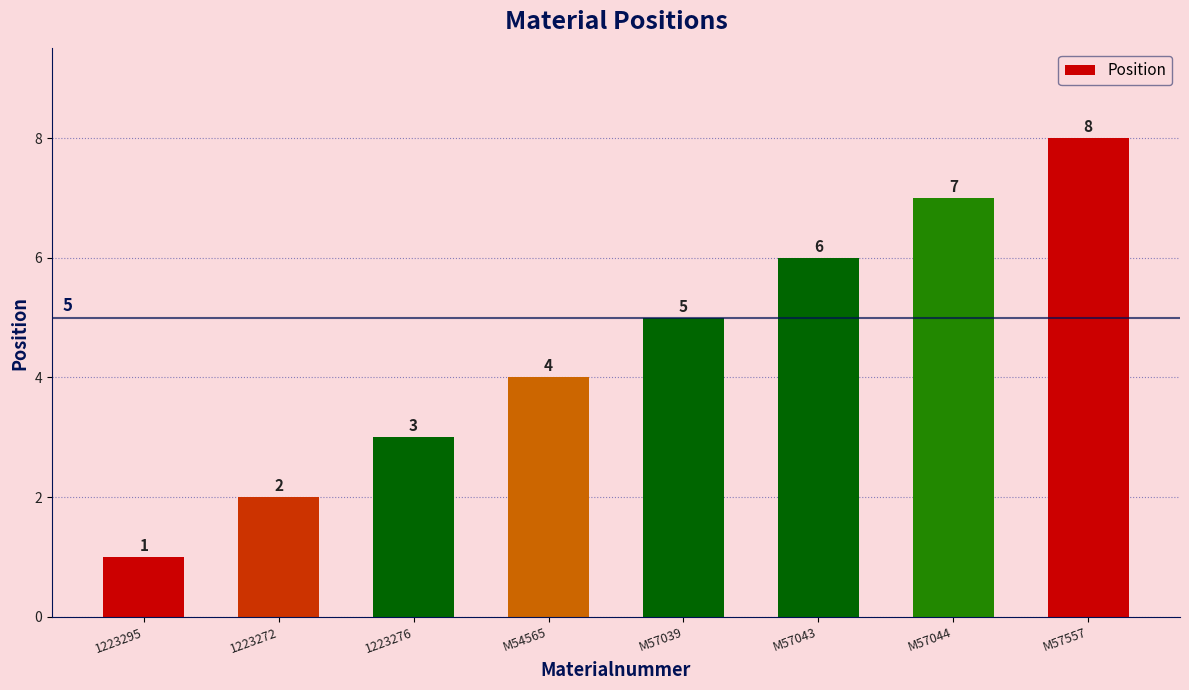

Which has a higher value, M57039 or M57044?

M57044